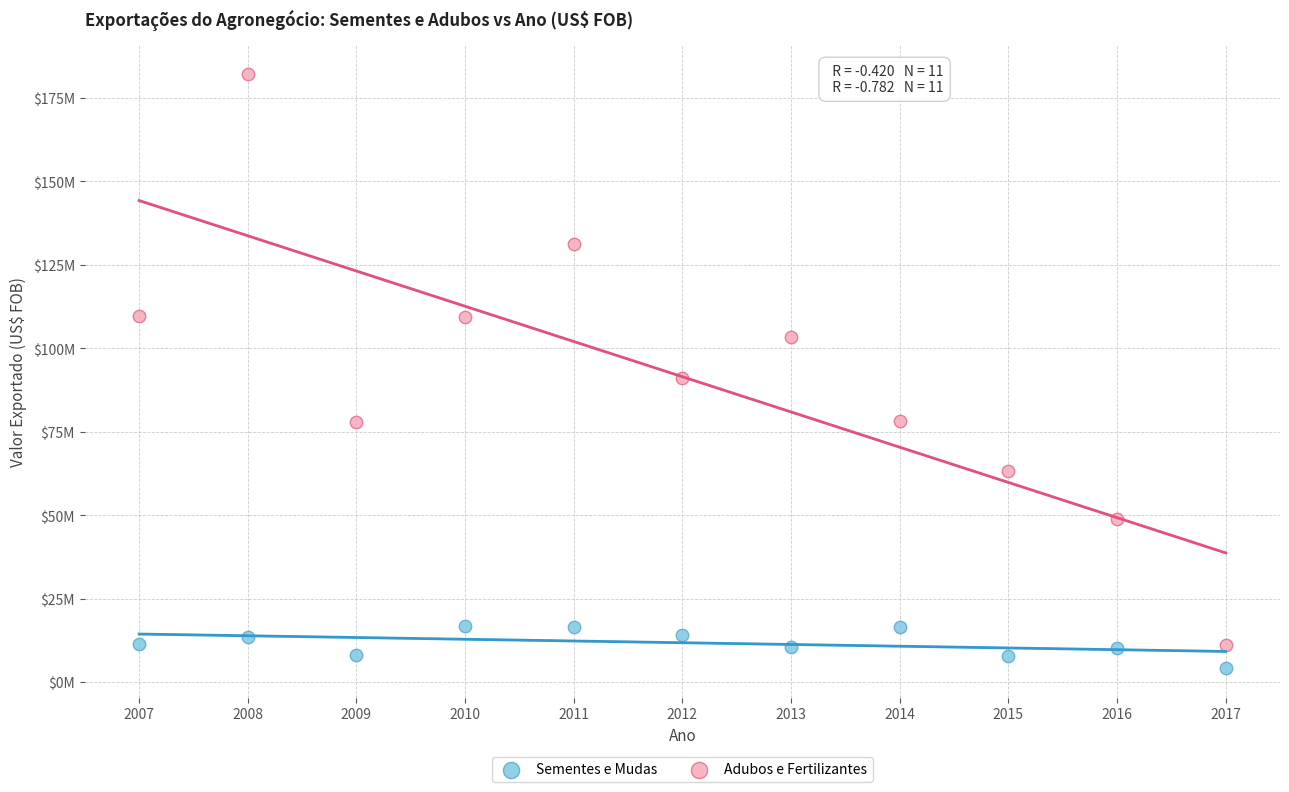

What are all the series names shown in the legend?

Sementes e Mudas, Adubos e Fertilizantes